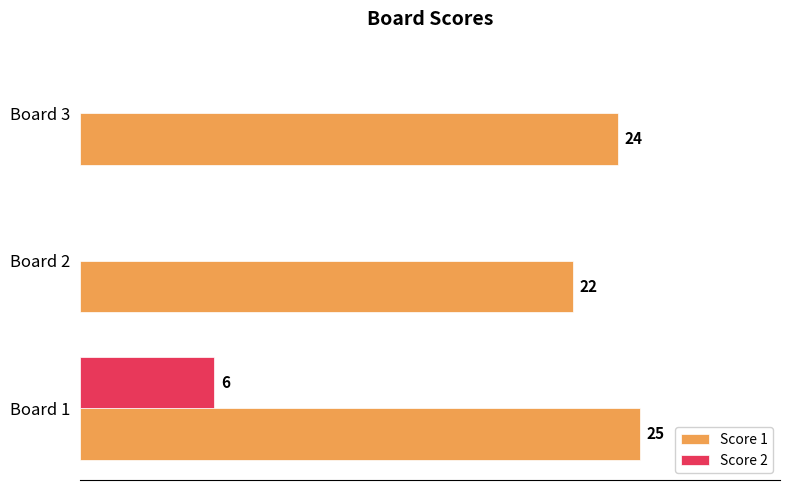

Which series has the largest total across all categories?

Score 1